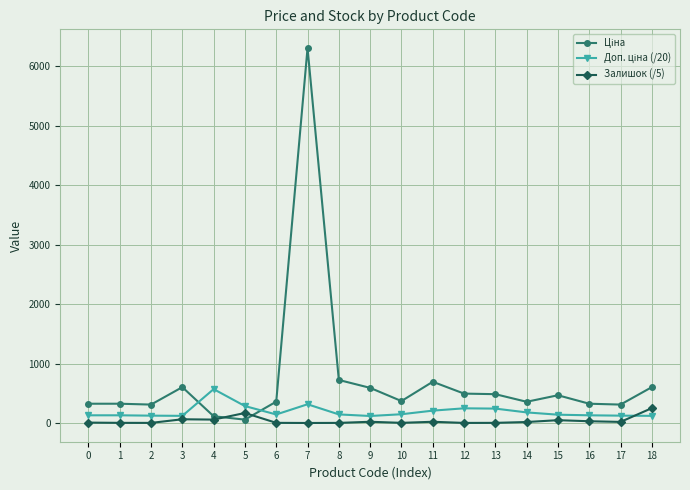

What is the maximum value shown in the chart?

6308.8